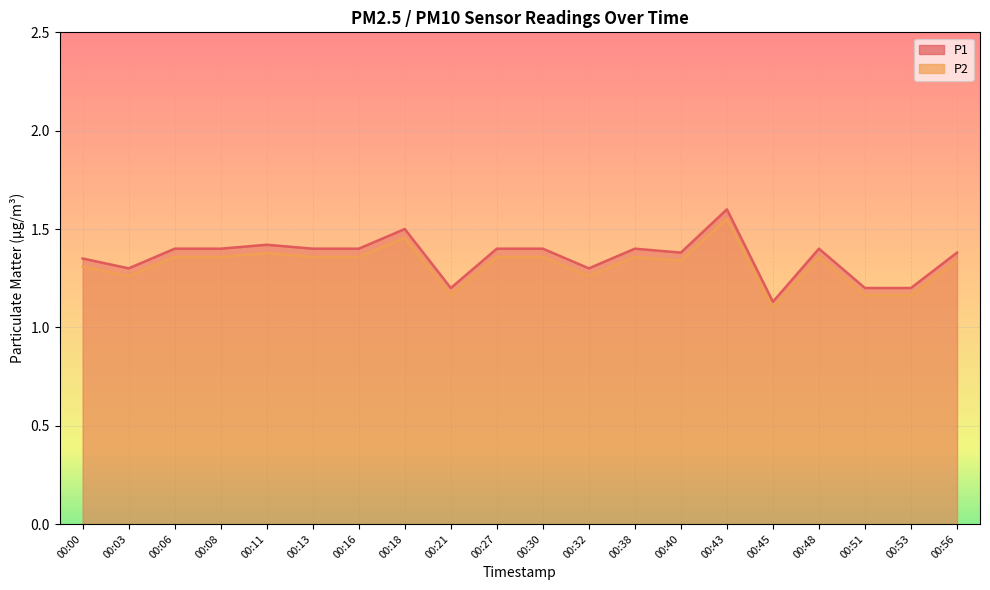

Does the chart display data point markers on the line(s)?

No